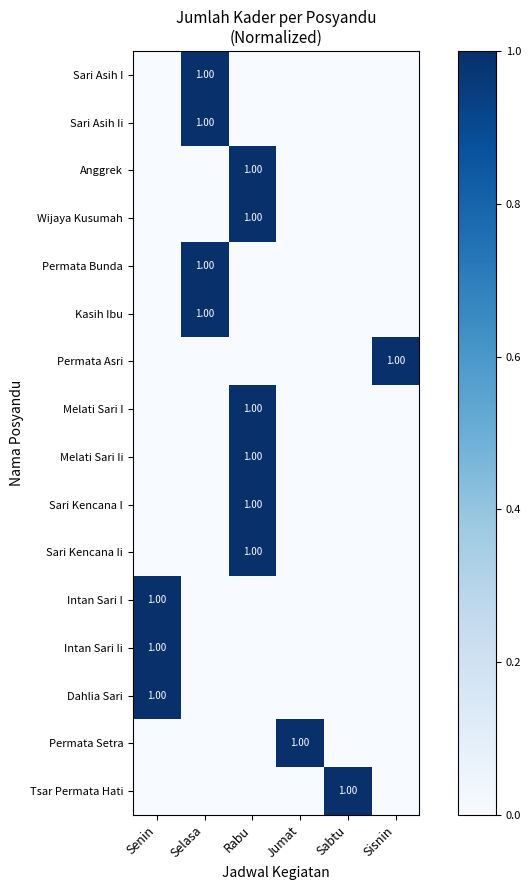

At which category does the chart reach its minimum across all series?

Senin